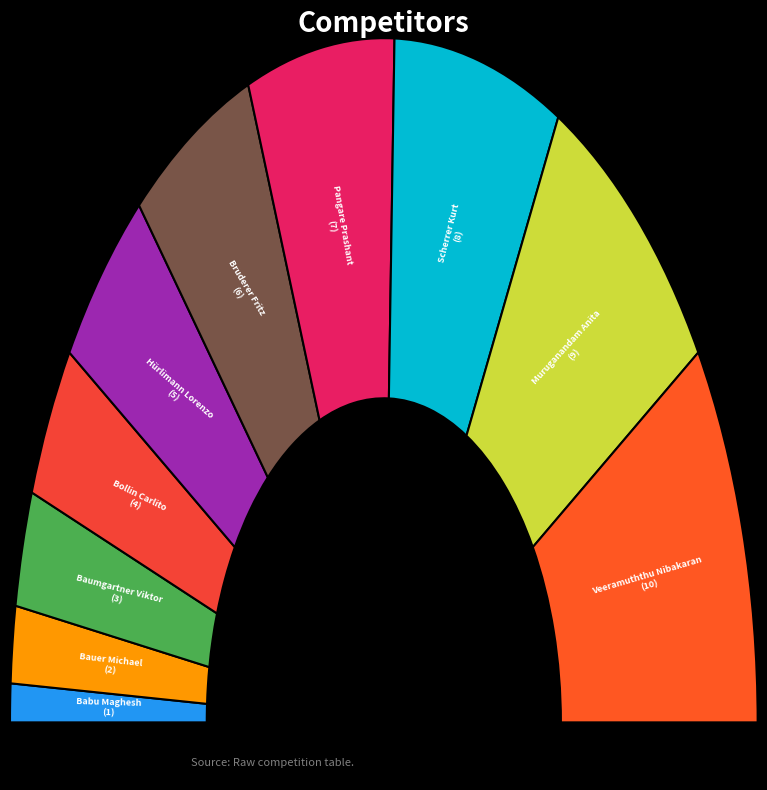

To the nearest percent, what is the difference between the largest and smallest slice percentages?

16%